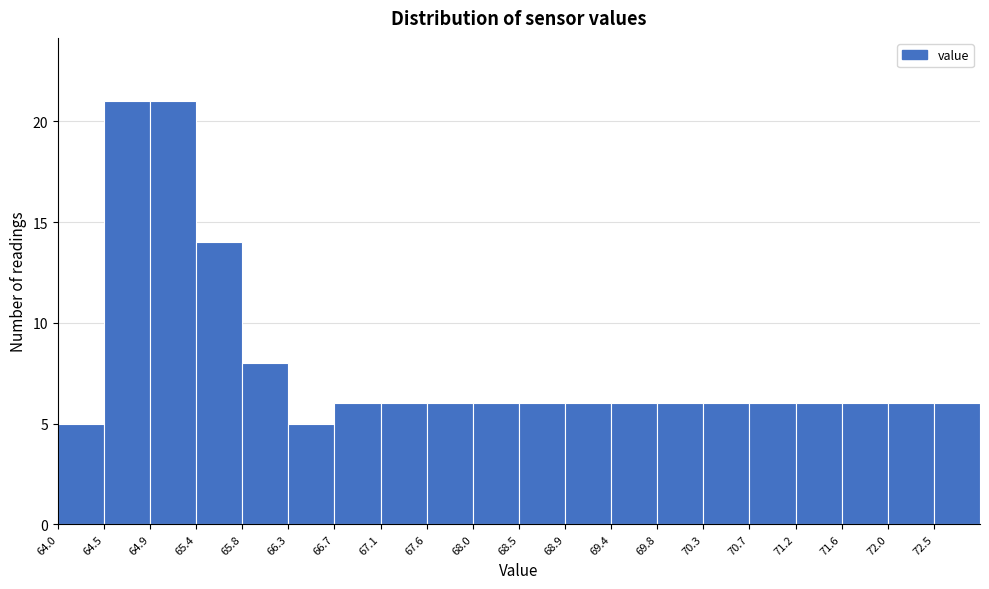

What is the height of the bar covering 69.815 to 70.260 on the x-axis? Neither the bar edges nor the heights are printed on the chart, so give them approximately, as read against the axes.

6